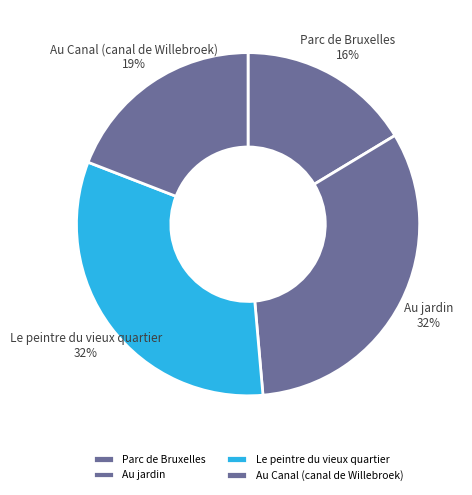

To the nearest percent, what percentage of the pie is Au Canal (canal de Willebroek)?

19%